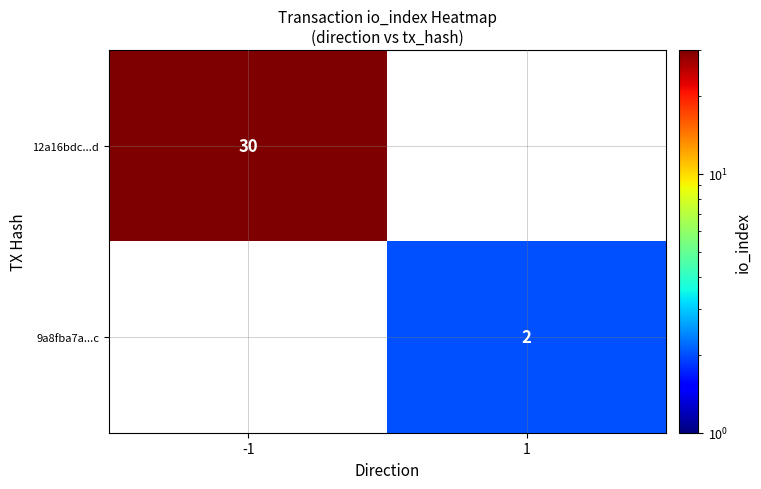

True or false: 12a16bdc...d has a value of 30 at -1.

True